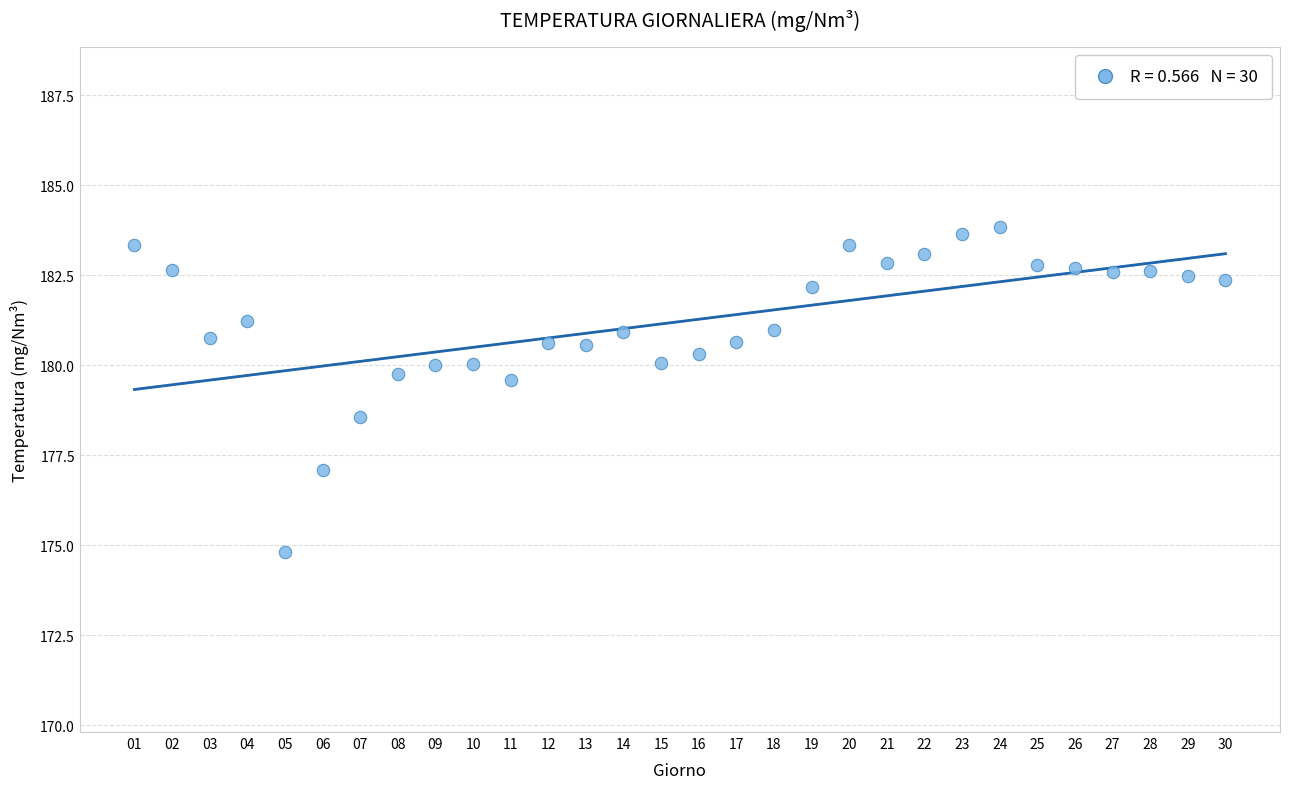

What is the range of Y values (max minus min)?

9.0